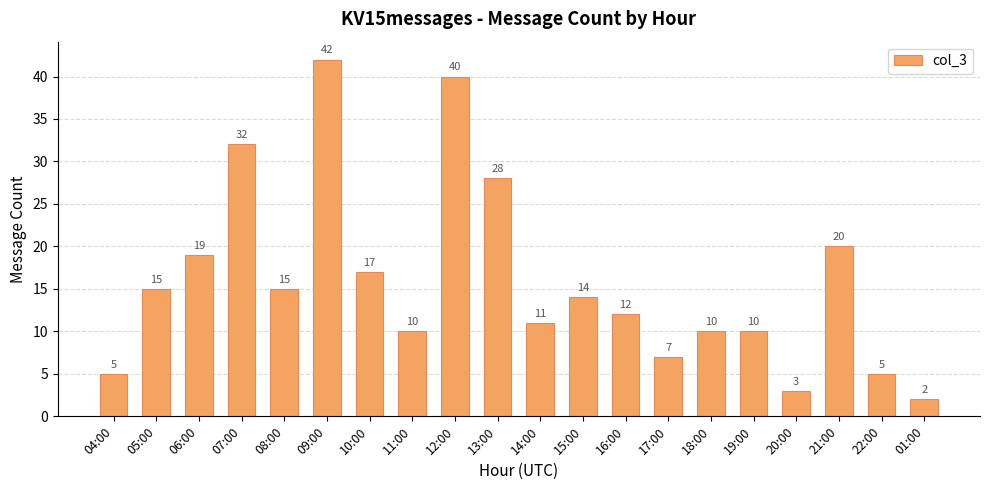

What is the greatest value displayed?

42